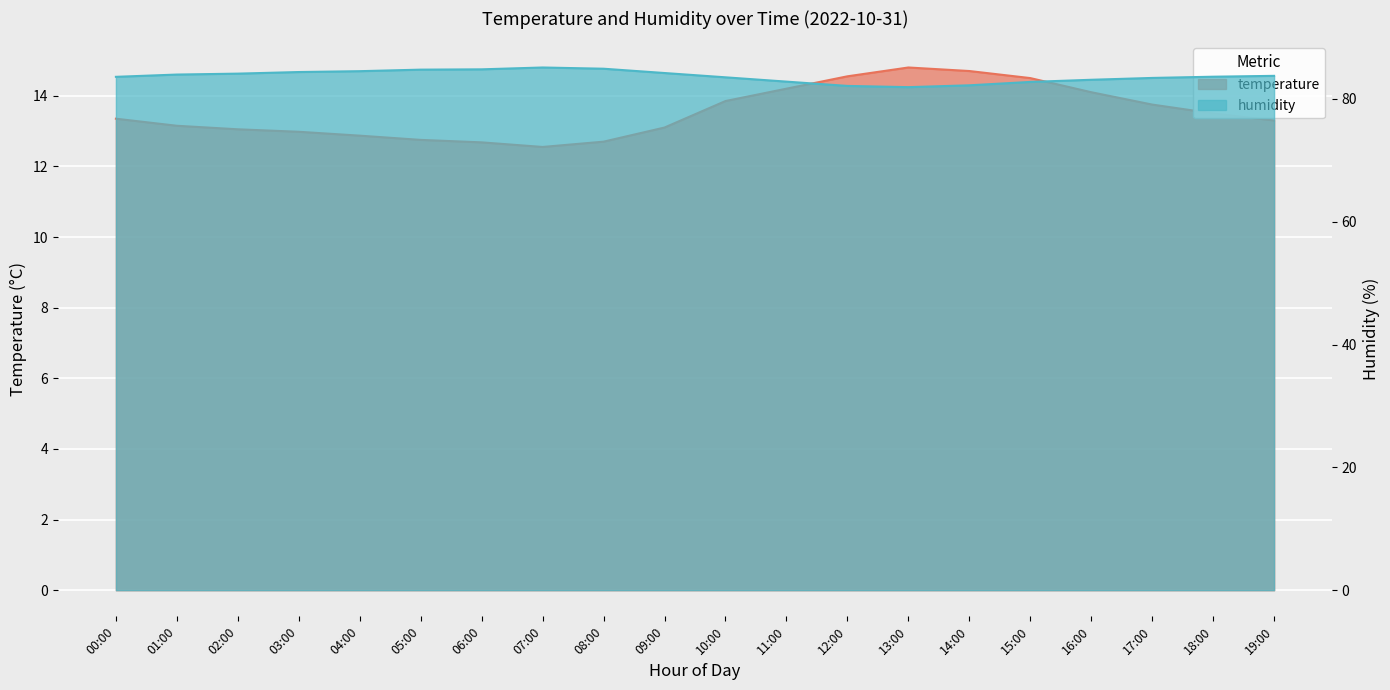

How many interior local valleys does the humidity series have?

1